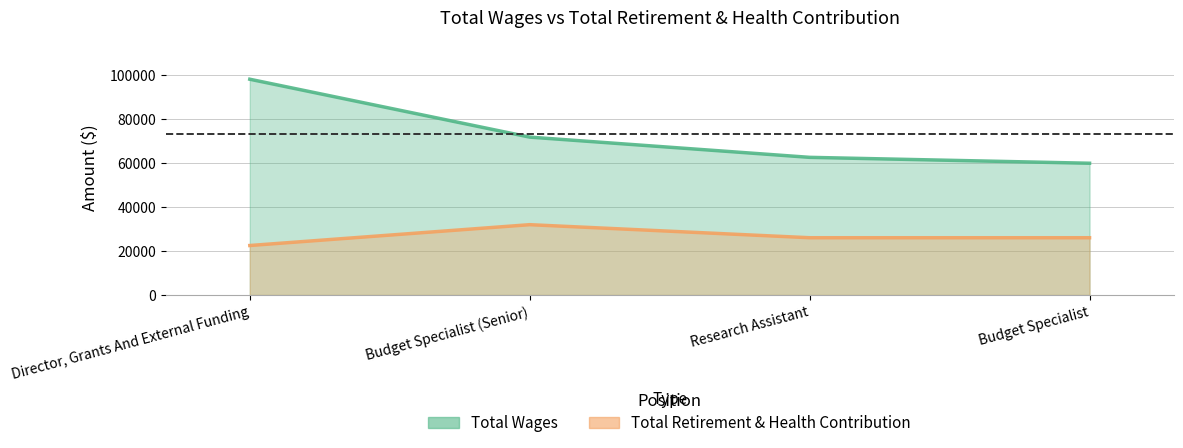

Rank the categories by Total Retirement & Health Contribution value from highest to lowest.

Budget Specialist (Senior), Budget Specialist, Research Assistant, Director, Grants And External Funding